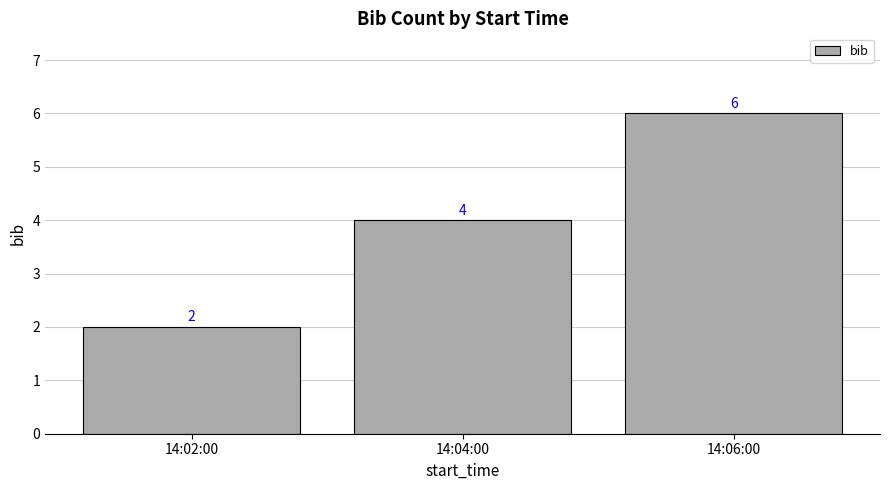

The chart shows a value of 3 at 14:02:00. True or false?

False